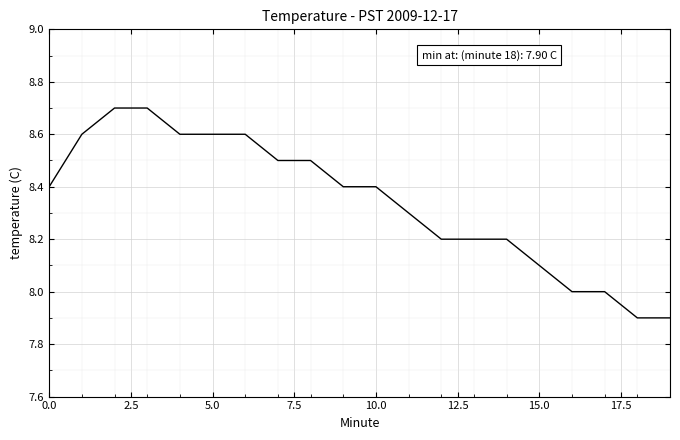

What is the smallest value displayed?

7.9